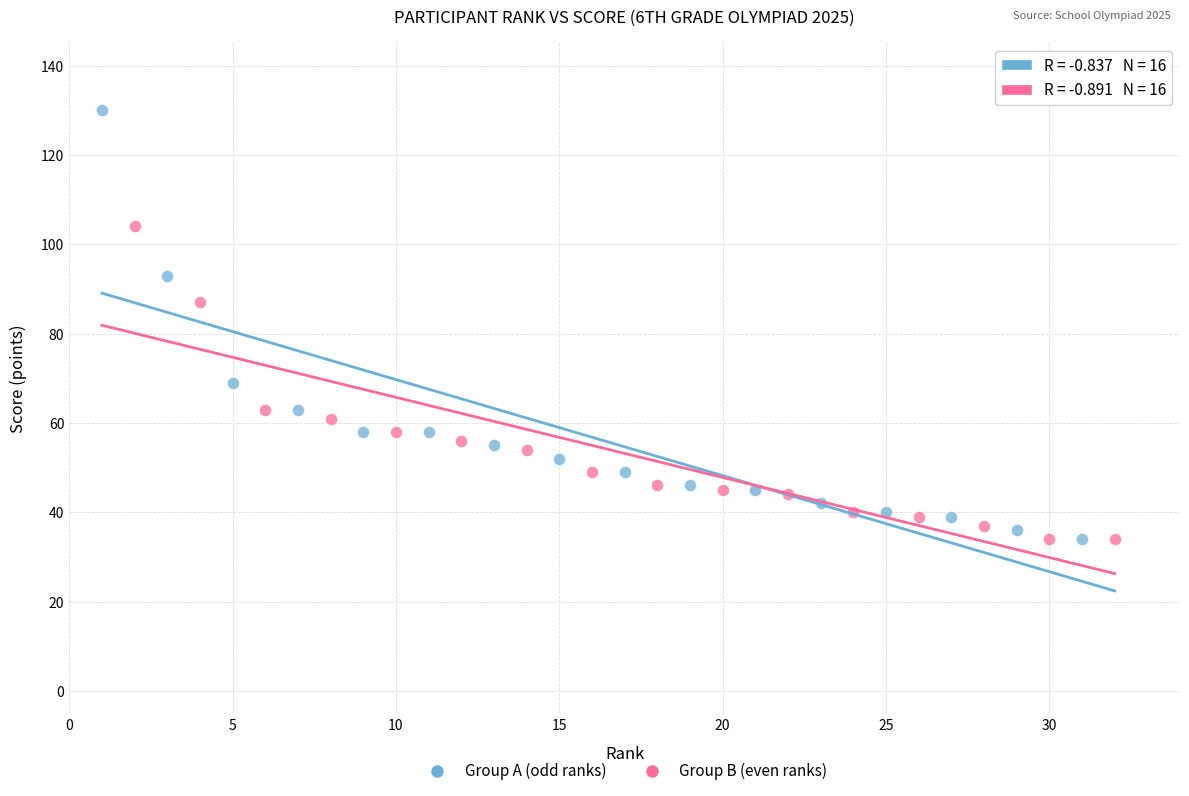

Which series has the largest Y range (max minus min)?

Group A (odd ranks)